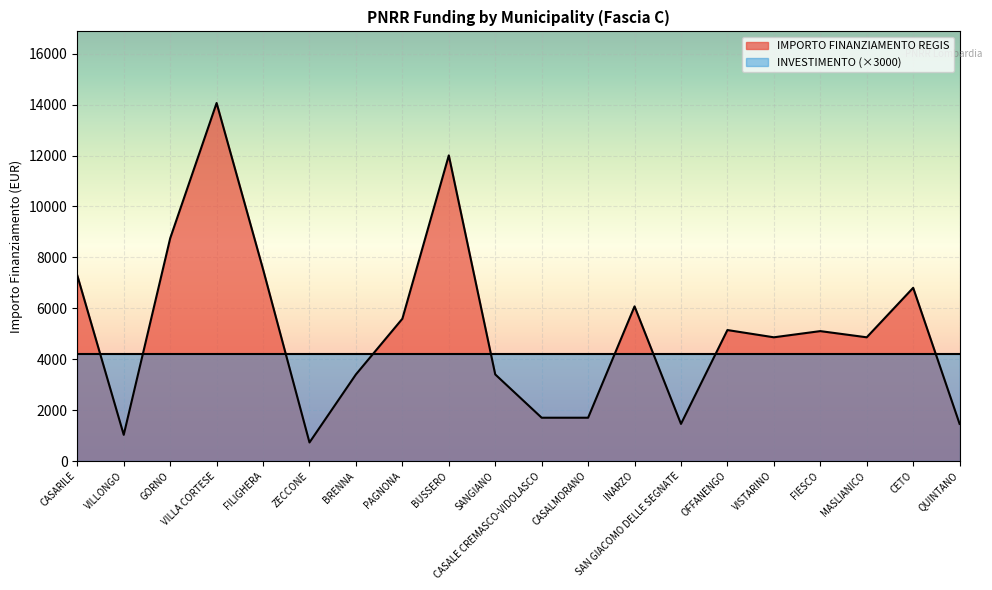

How many points are higher than both their immediate neighbors (excluding endpoints)?

6